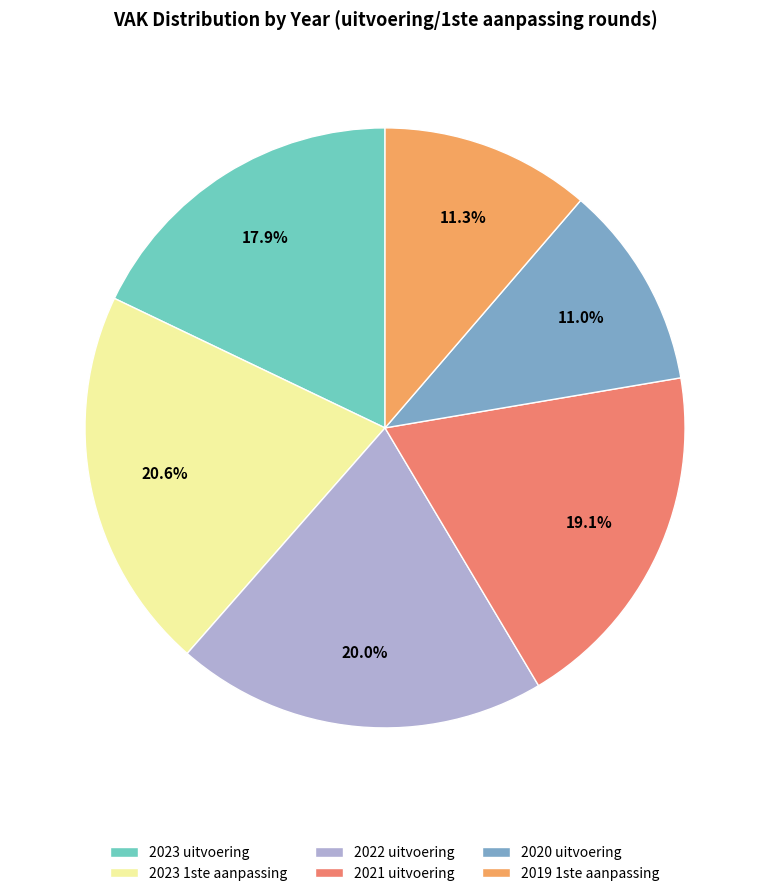

Which slice is the smallest?

2020 uitvoering